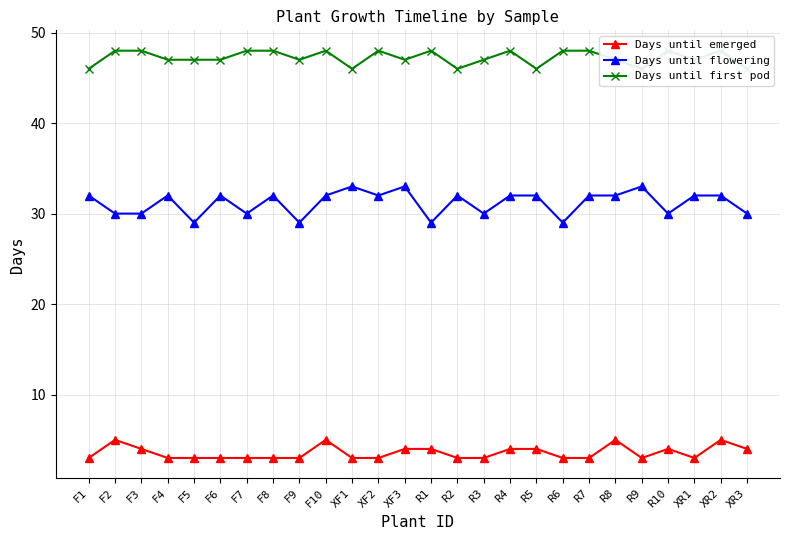

Rank the series by their maximum value, from highest to lowest.

Days until first pod, Days until flowering, Days until emerged